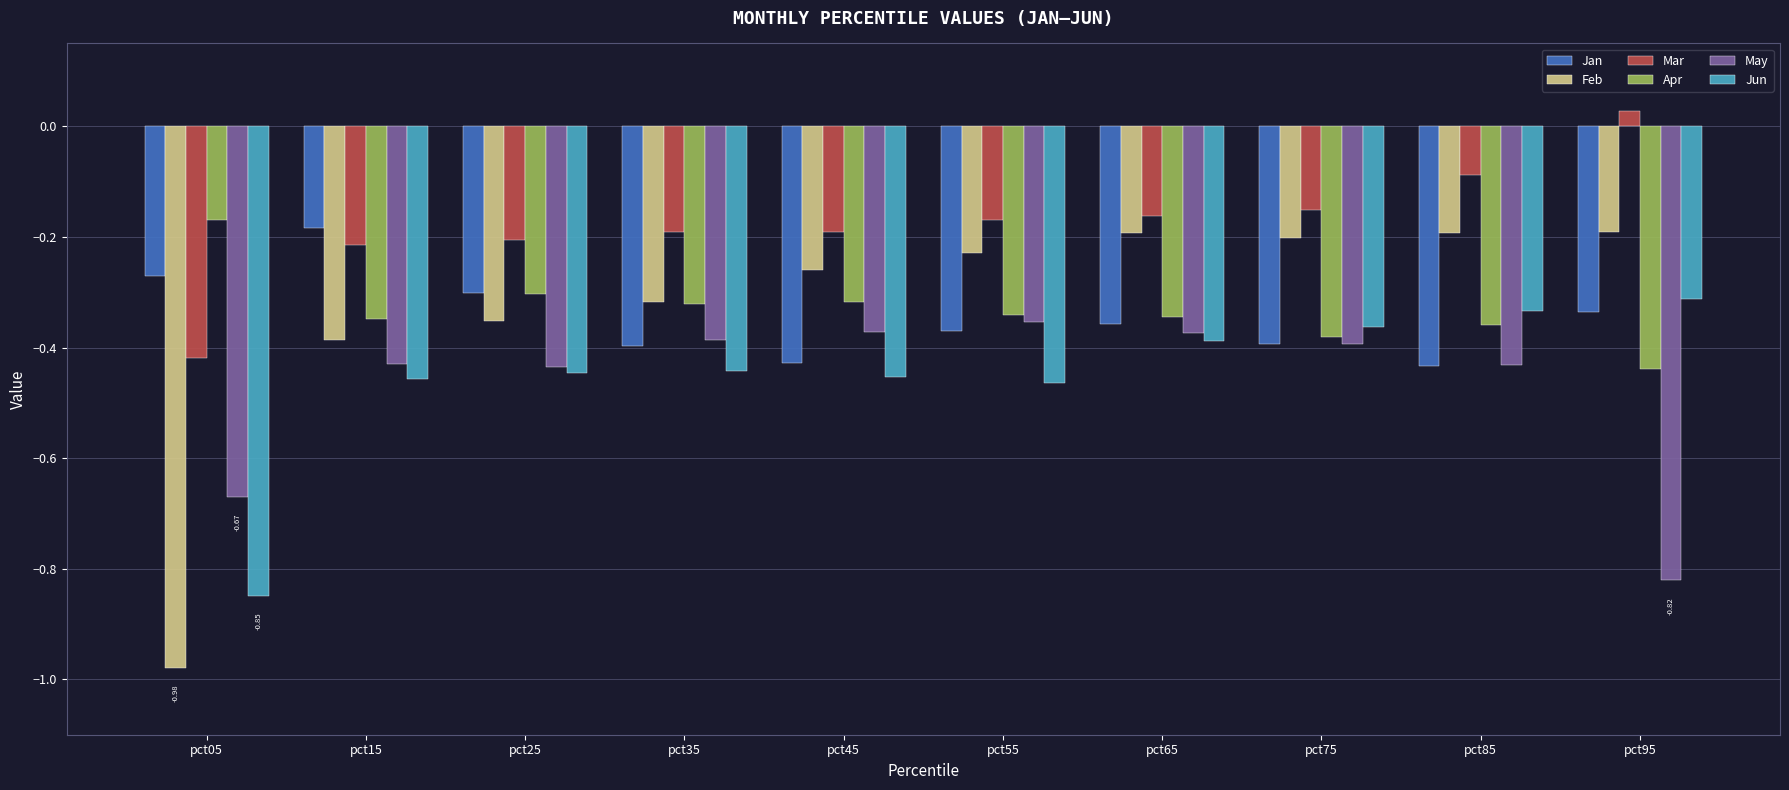

What are all the series names shown in the legend?

Jan, Feb, Mar, Apr, May, Jun